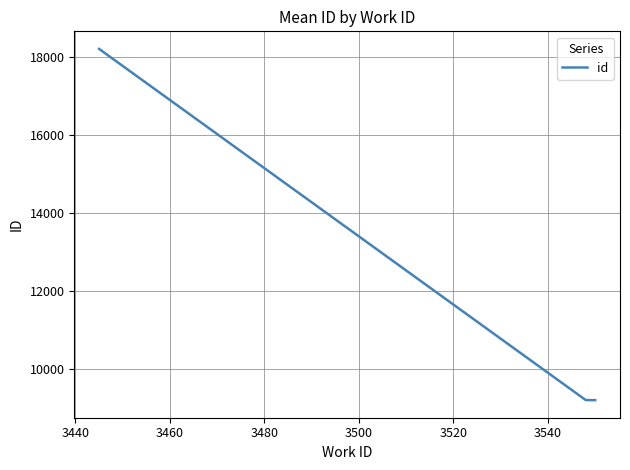

What is the sum of all values?

36582.4